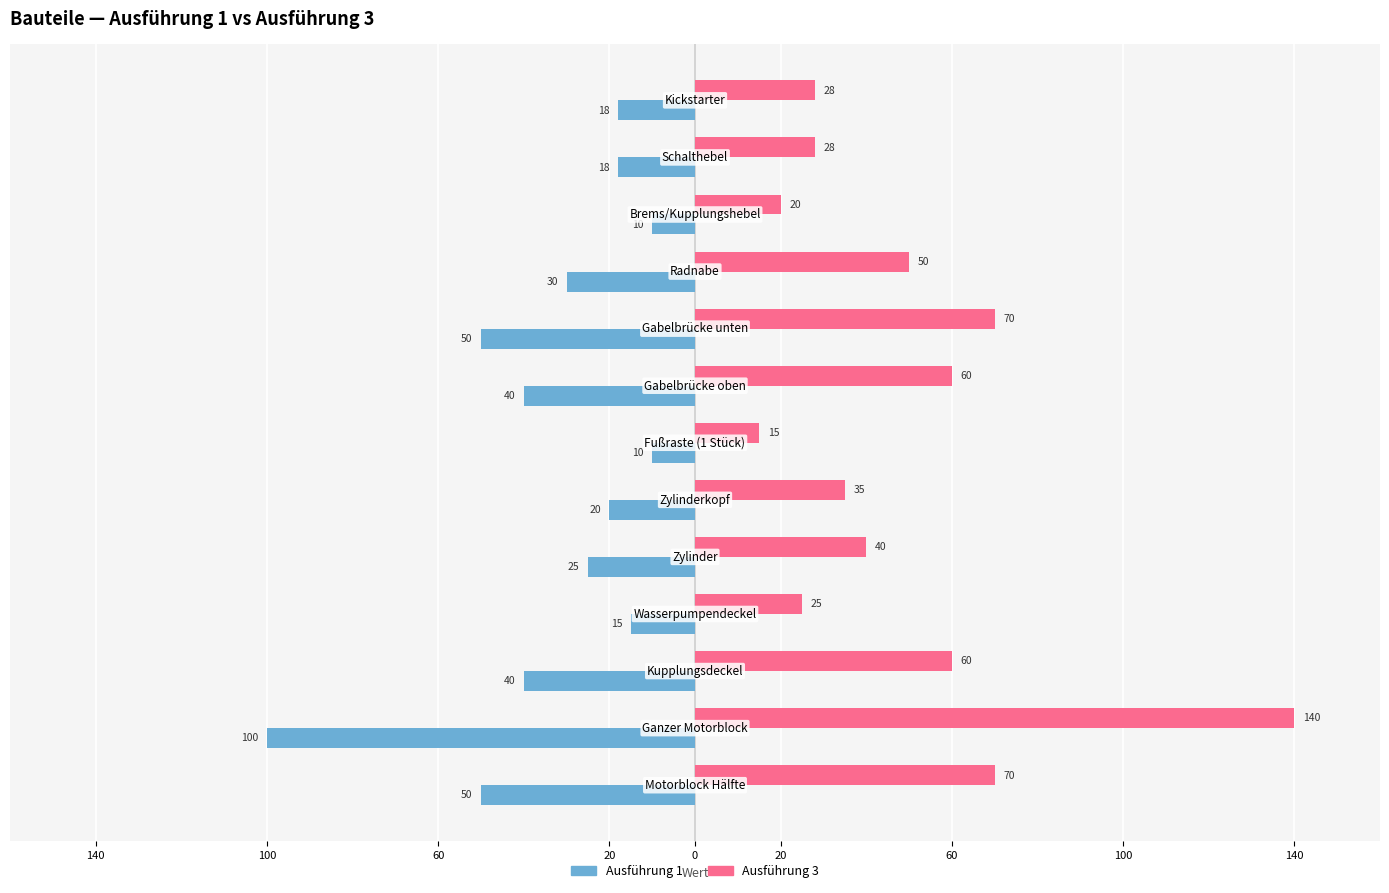

What are all the series names shown in the legend?

Ausführung 1, Ausführung 3